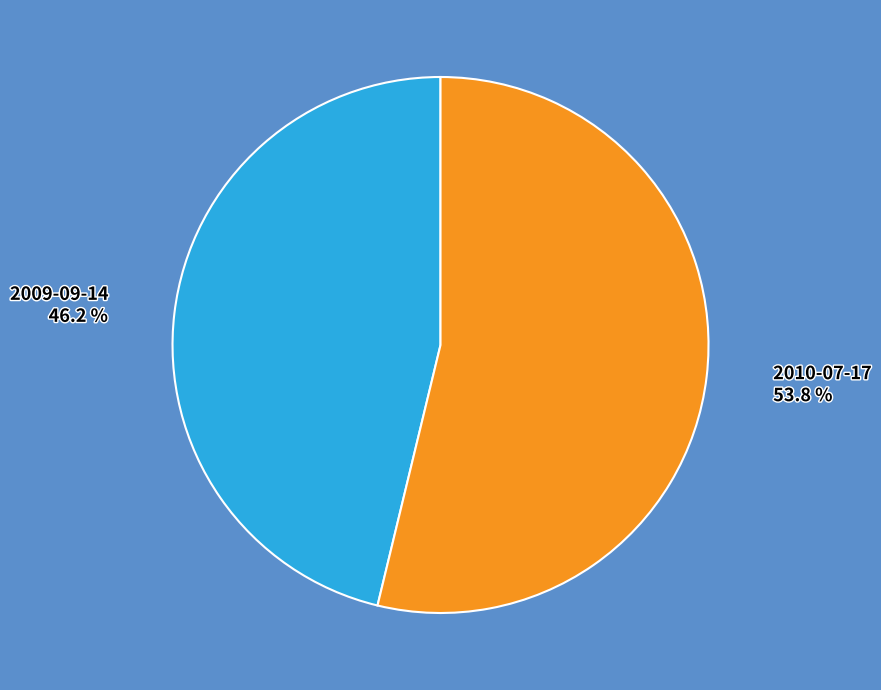

Is there a majority slice in this chart?

Yes